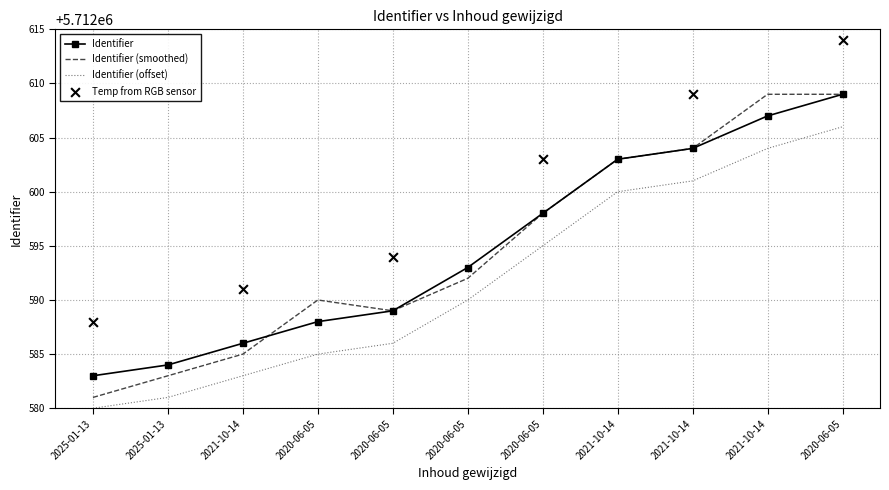

What is the change in value from 2025-01-13 to 2020-06-05?

+14